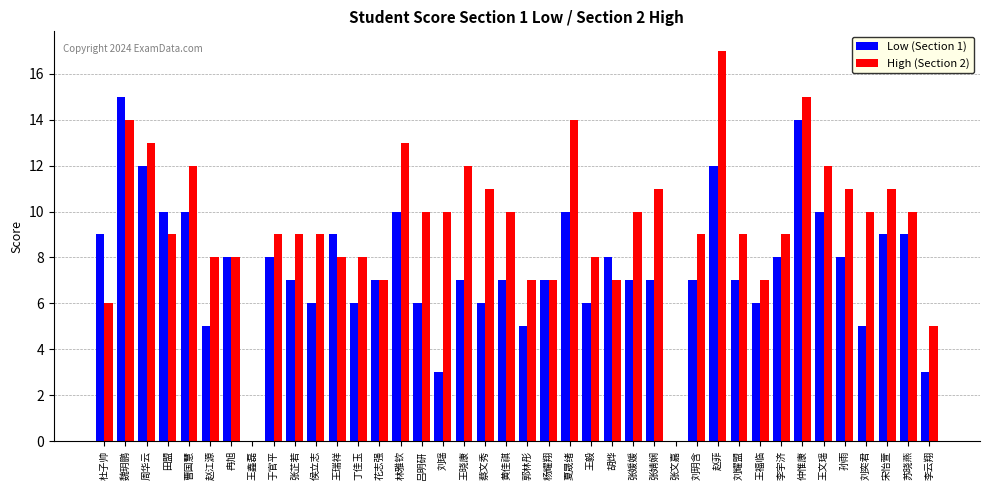

The value of Low (Section 1) at 苏晓燕 is 9. True or false?

True